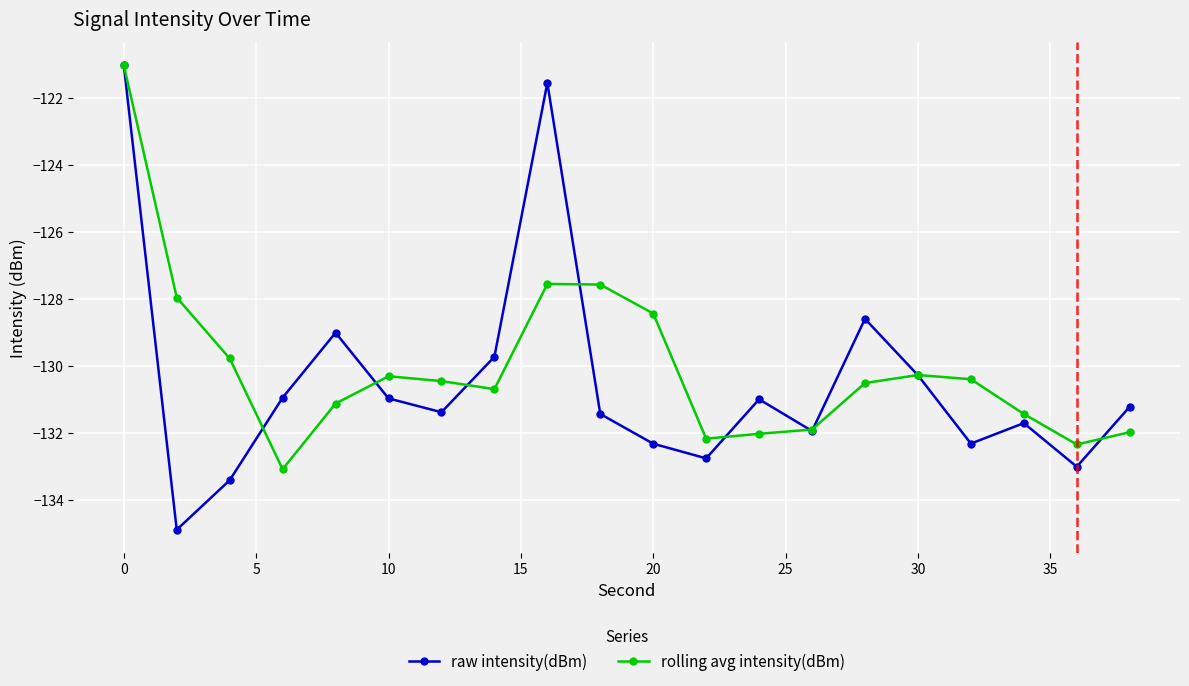

What is the maximum value shown in the chart?

-121.0